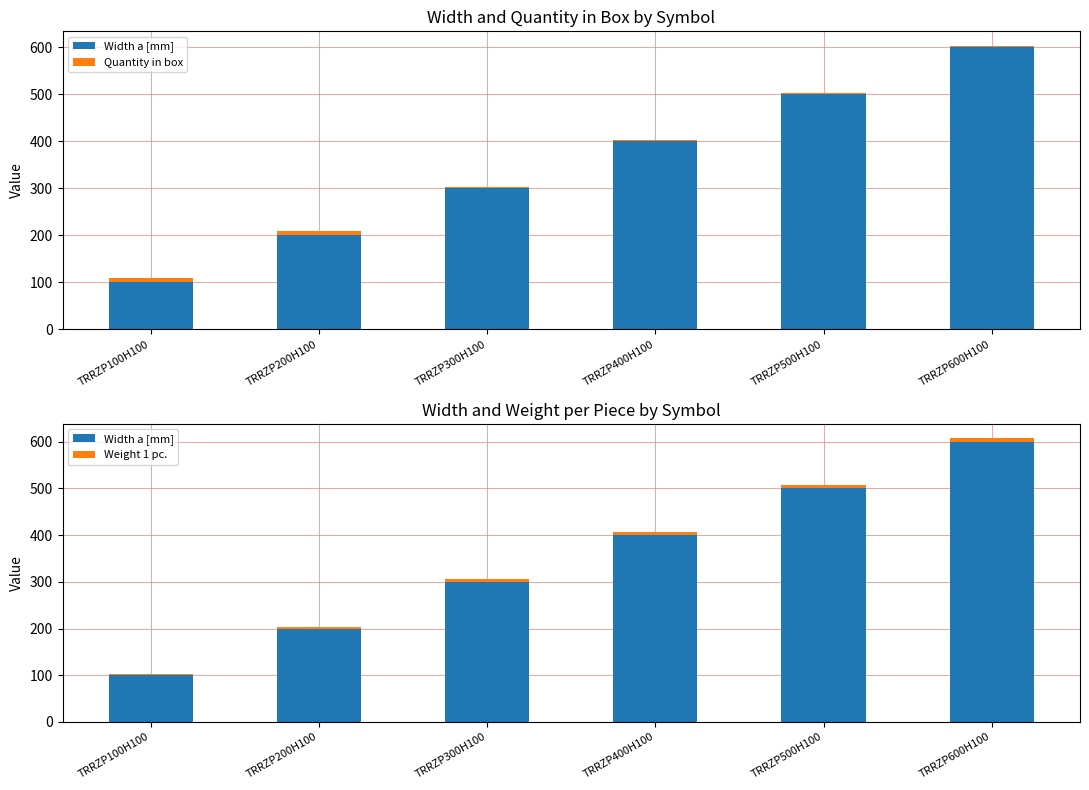

Which series has the largest total across all categories?

Width a [mm]